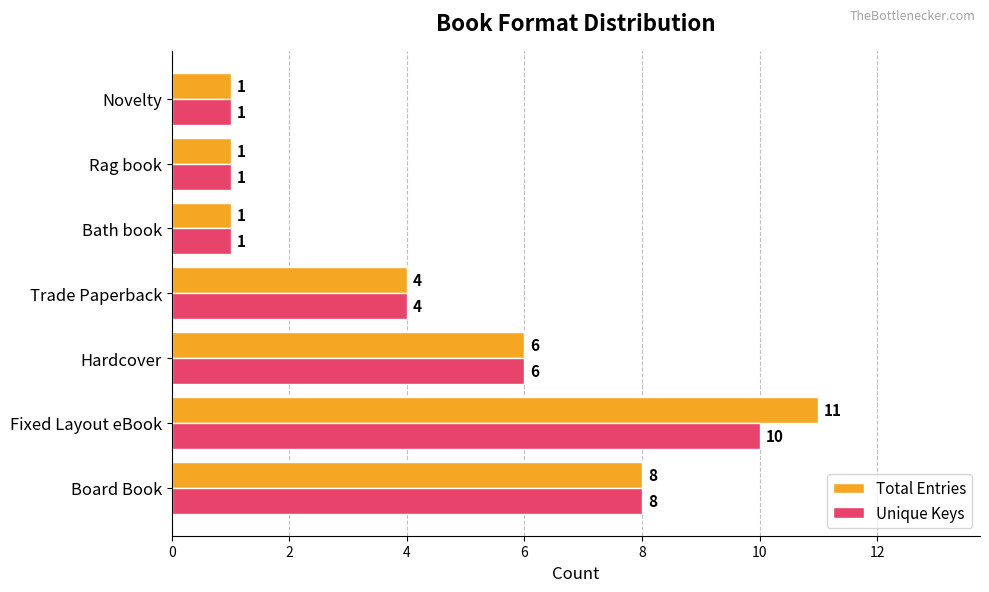

The value of Total Entries at Fixed Layout eBook is 7. True or false?

False